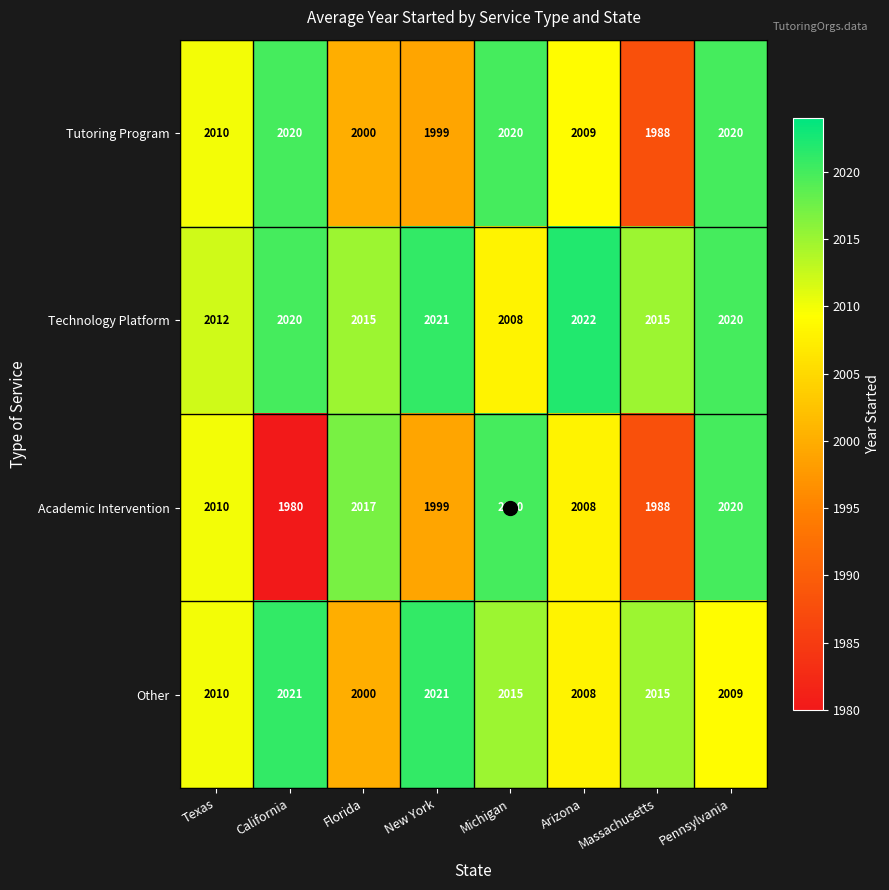

What is the minimum value for Other?

2000